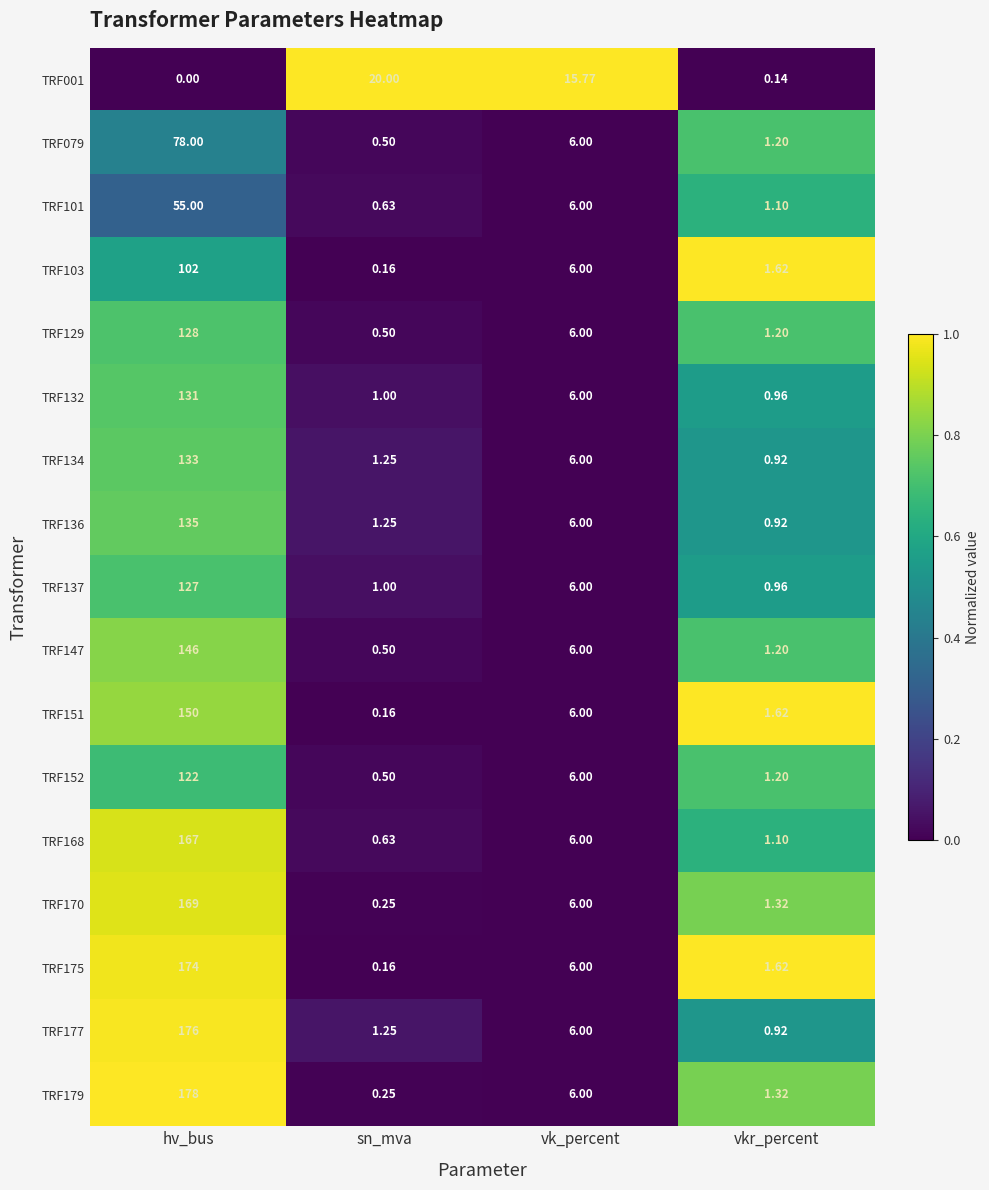

Which category has the lowest value in the TRF129 series?

sn_mva